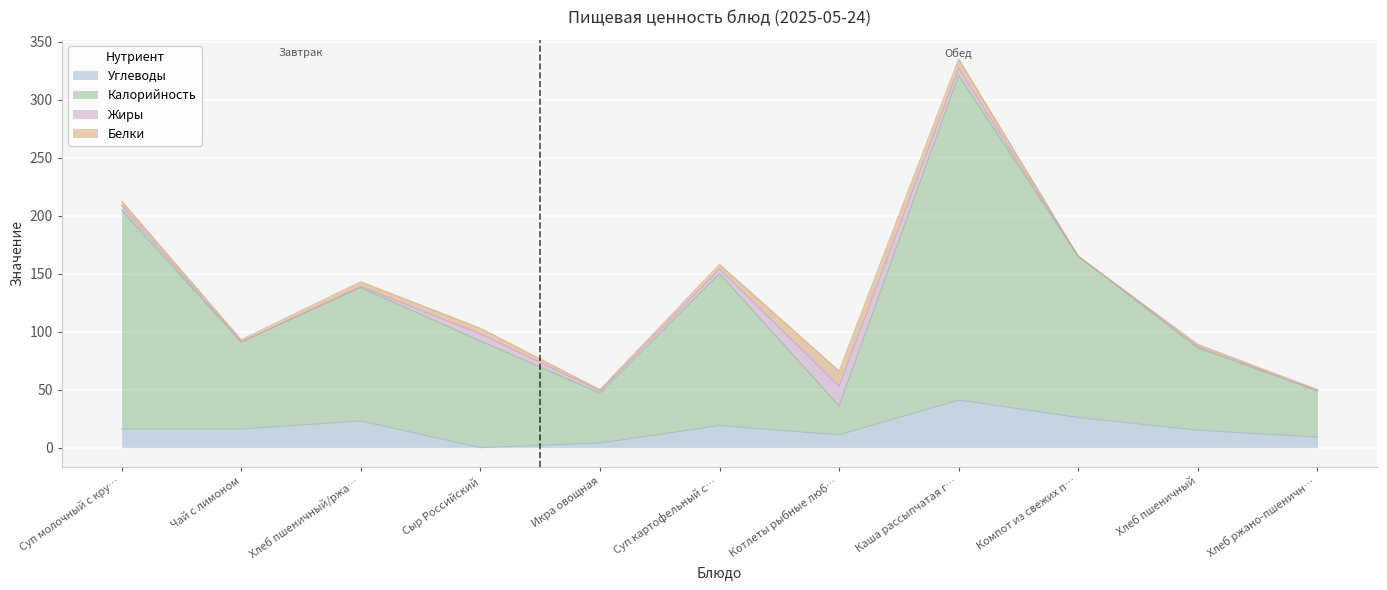

What is the label of the 7th point from the right?

Икра овощная